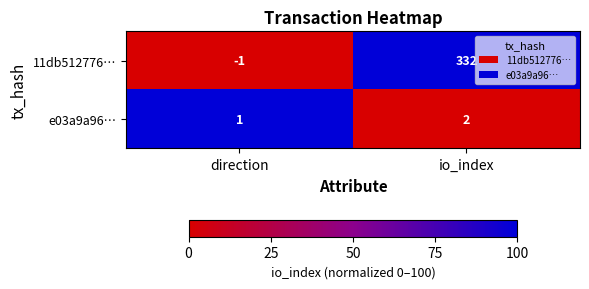

What is the average value of the 11db512776… series?

166